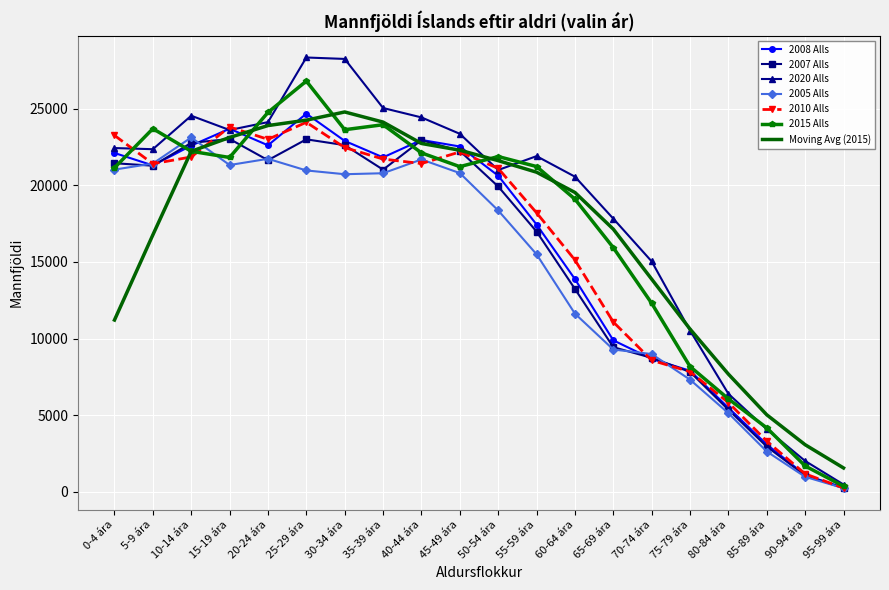

At which category is the sum across all series the highest?

25-29 ára